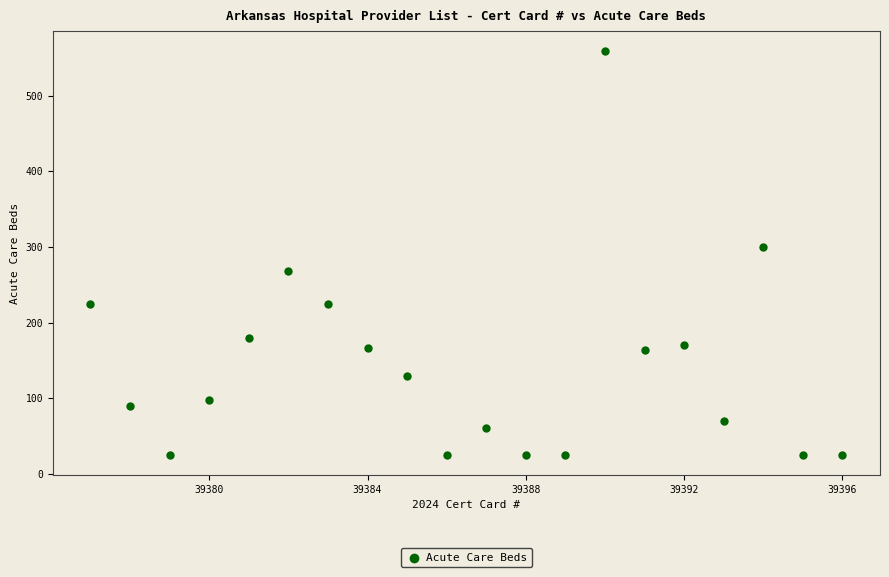

What is the range of Y values (max minus min)?

534